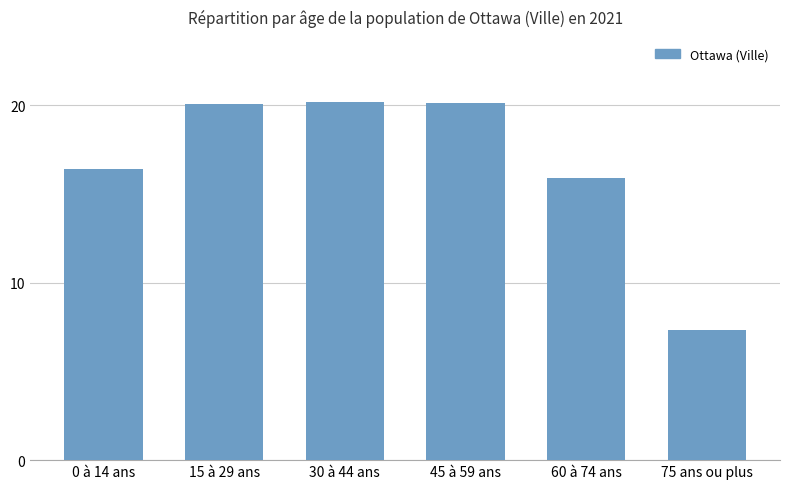

Which has a higher value, 75 ans ou plus or 45 à 59 ans?

45 à 59 ans